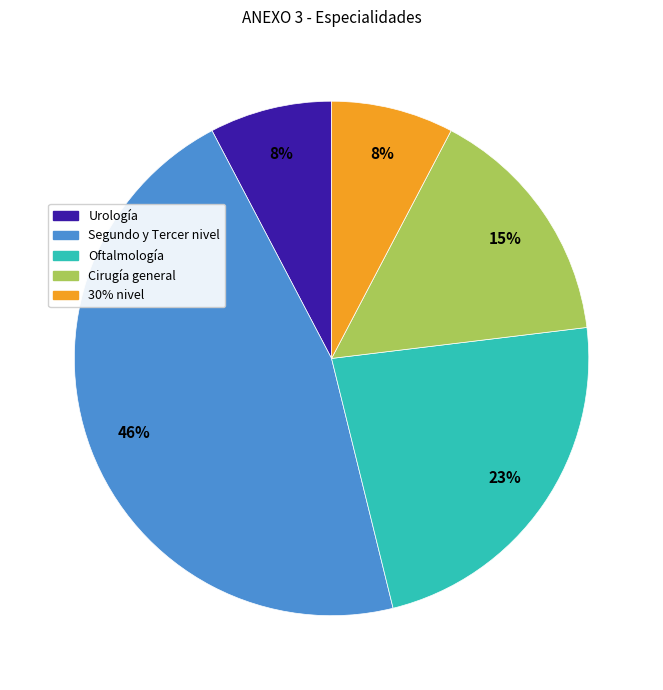

What percentage is the Urología slice, to the nearest percent?

8%